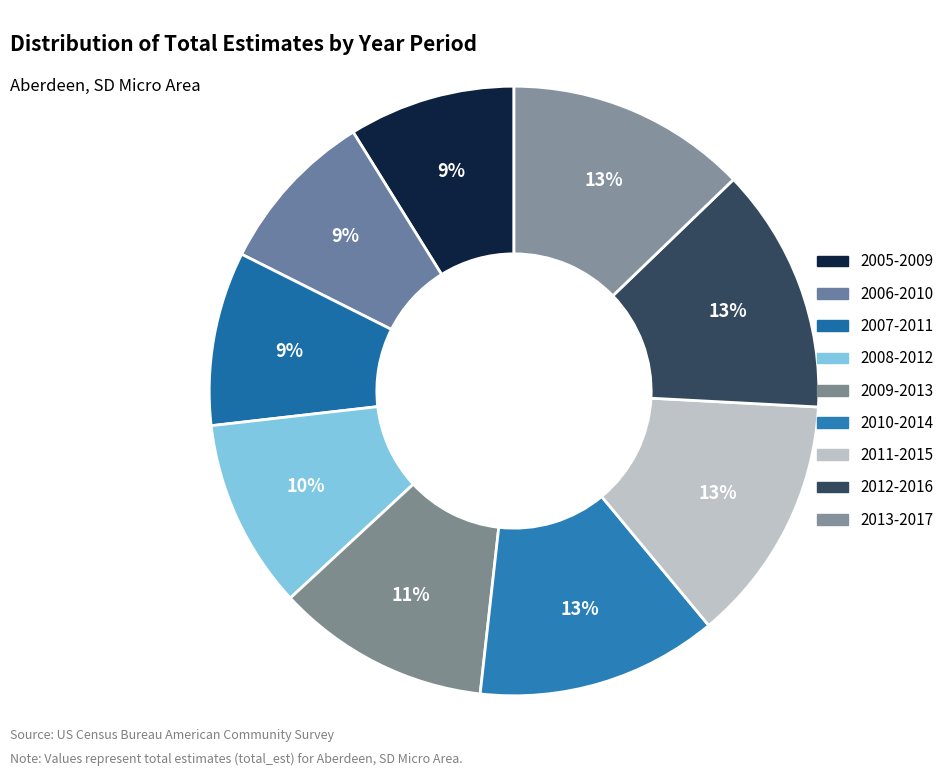

Count the number of slices in the pie.

9